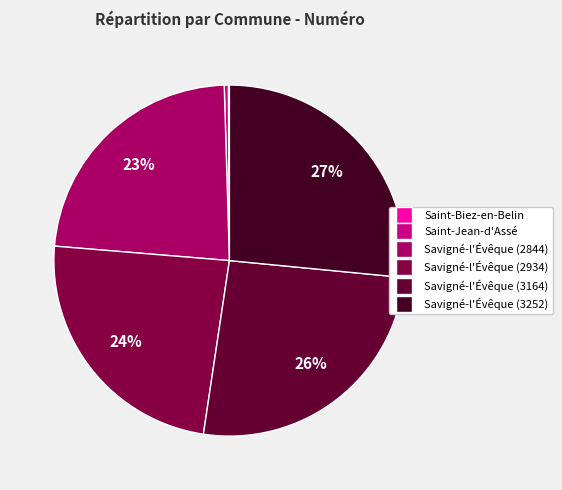

How many segments does this pie chart have?

6